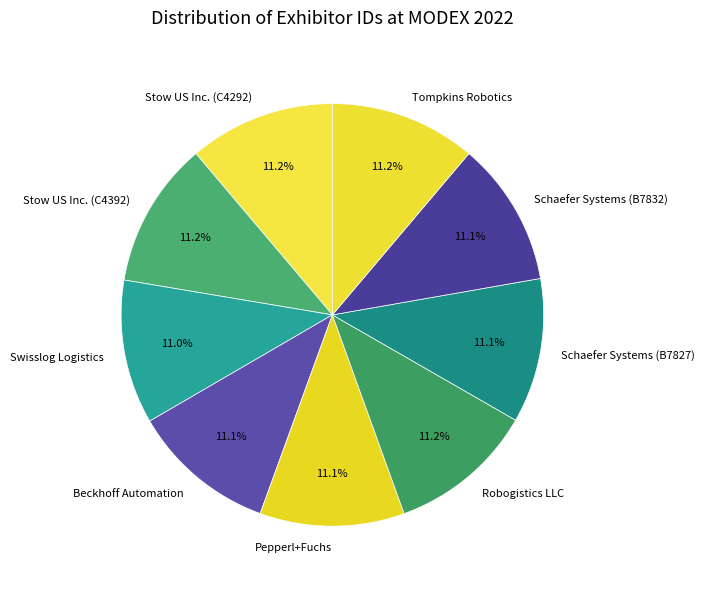

Approximately how many times larger is the value at Beckhoff Automation compared to Pepperl+Fuchs?

1.0